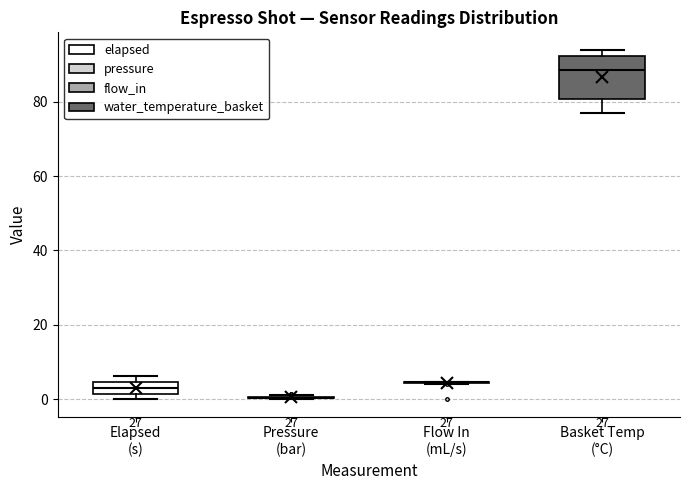

Reading left to right, read every box against the y-axis: the position of its median line, the range the box covers, and the ends of its whiskers. The values are not printed on the chart, so give them approximately, as read against the axis.

Elapsed (s): median 4 (inside the box), box 2 to 4, whiskers 0 to 6
Pressure (bar): box collapsed to a line at 0, whiskers 0 to 2
Flow In (mL/s): box collapsed to a line at 4, whiskers 4 to 4
Basket Temp (°C): median 88, box 80 to 92, whiskers 78 to 94